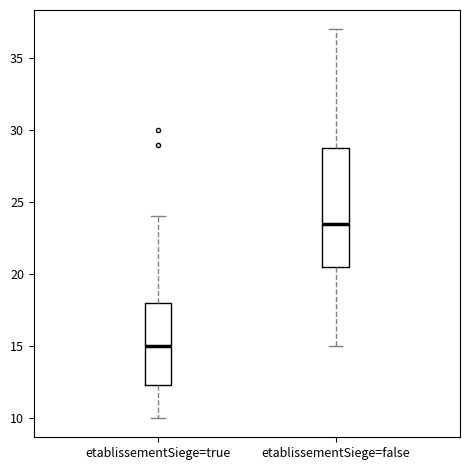

Which box's median line is the lowest?

etablissementSiege=true